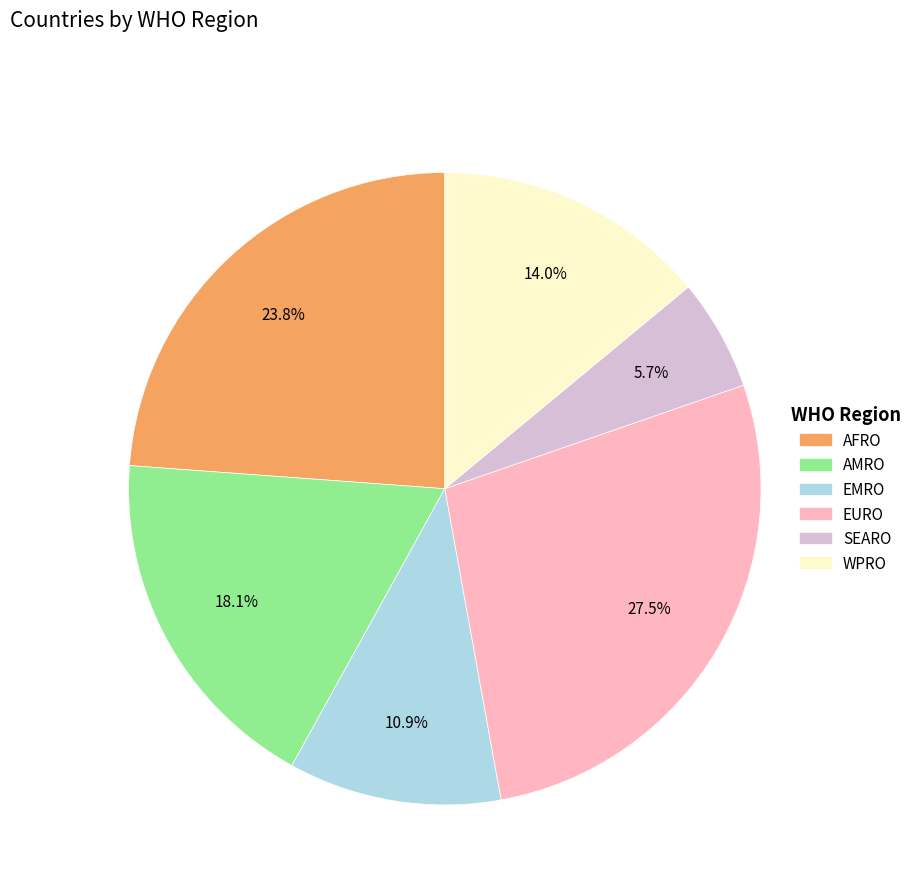

Is it true that WPRO is 7% of the pie?

False